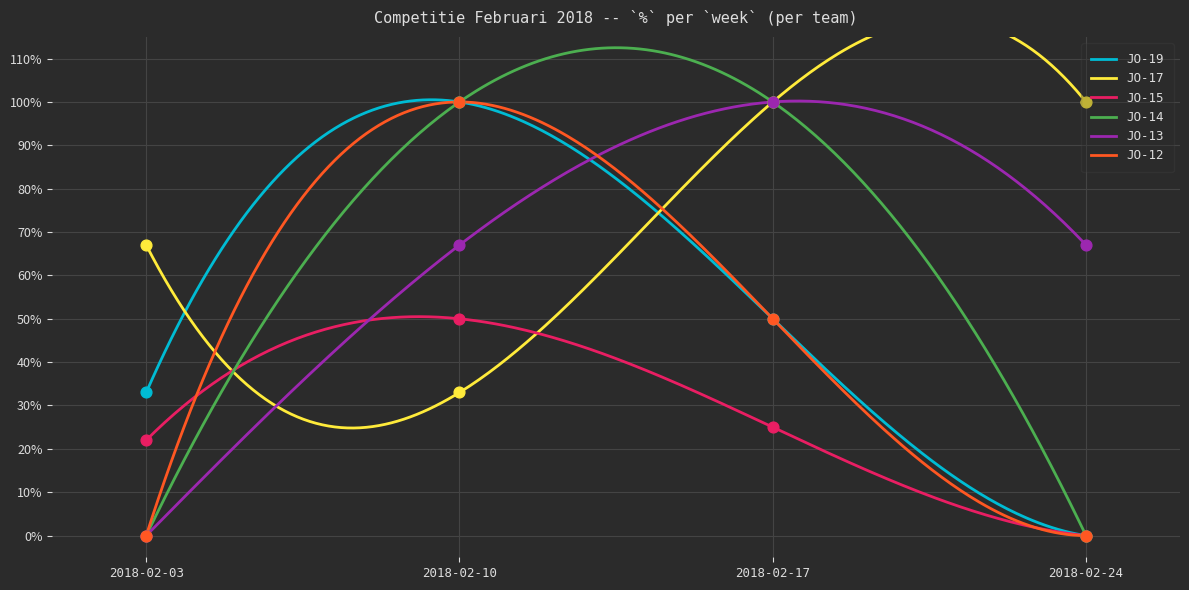

Which series has the largest total across all categories?

JO-17